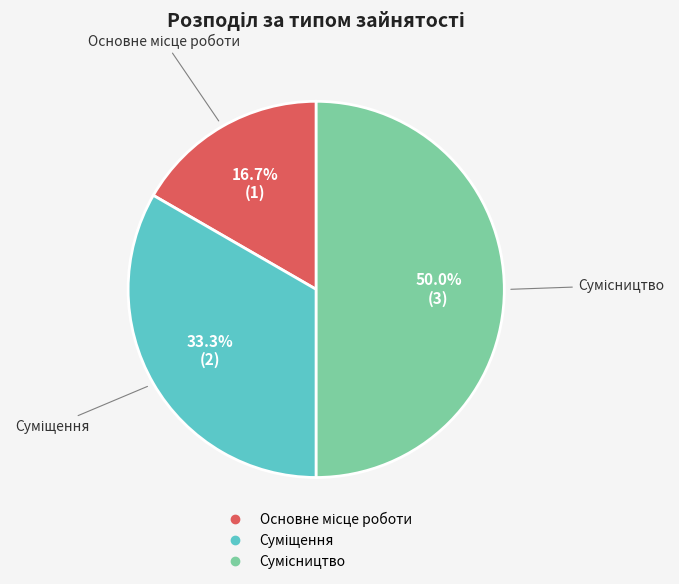

What is the change in value from Суміщення to Сумісництво?

+1